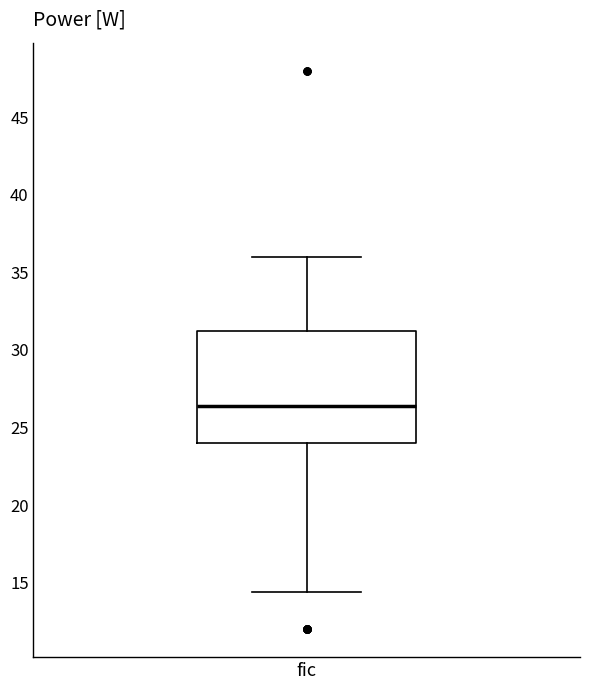

Where is the upper edge of the box for fic on the y-axis? The values are not printed on the chart, so give them approximately, as read against the axis.

31.0